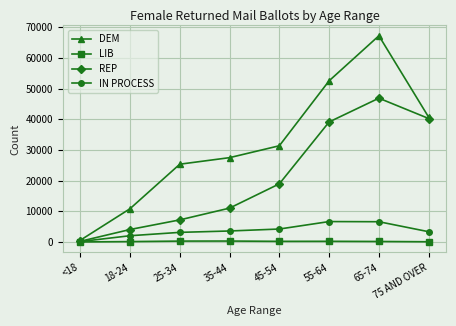

Which category has the highest value in the DEM series?

65-74